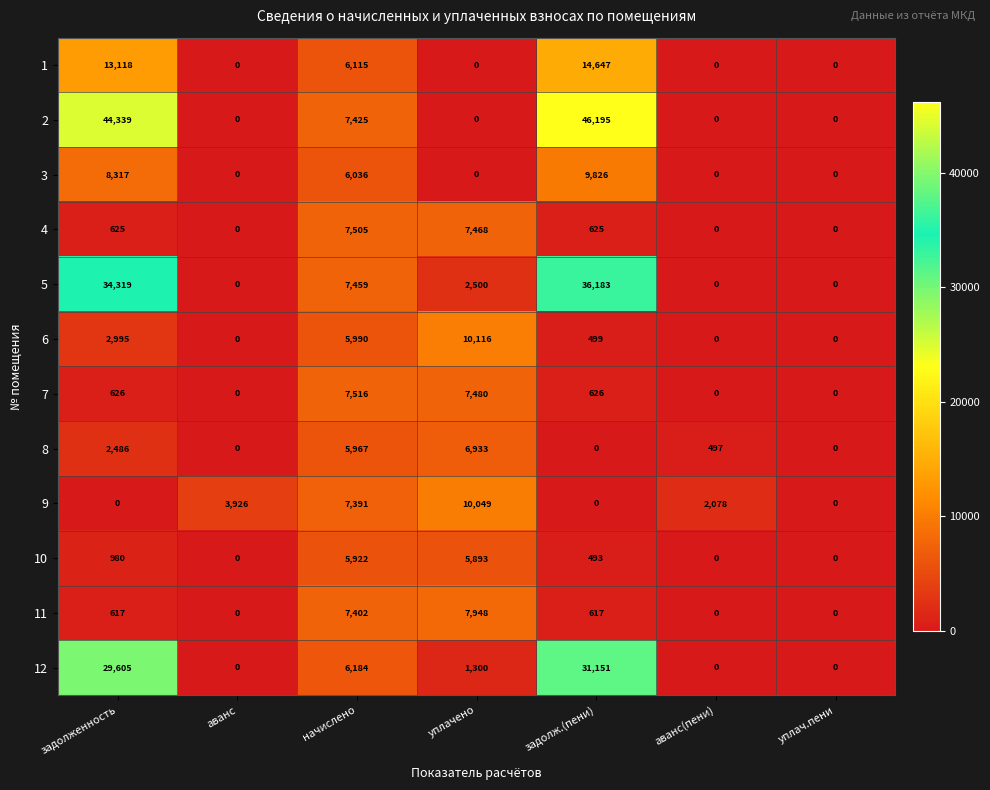

How many positive values does the 11 series have?

4